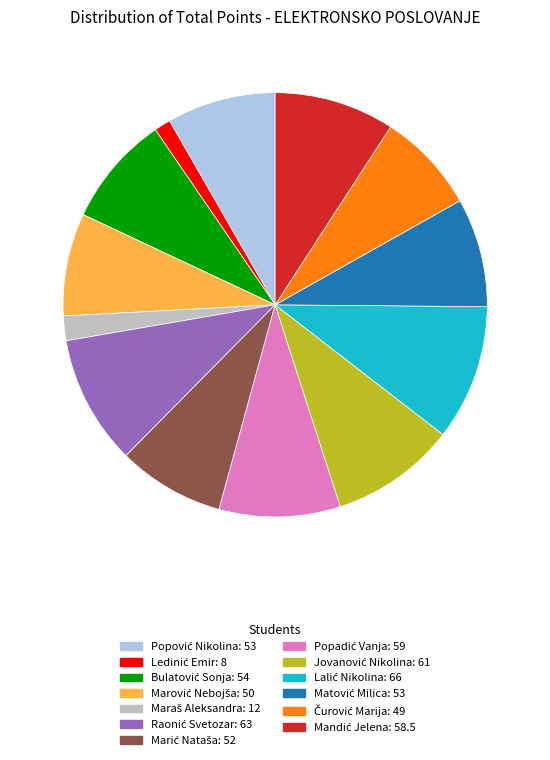

Does any single category account for the majority?

No